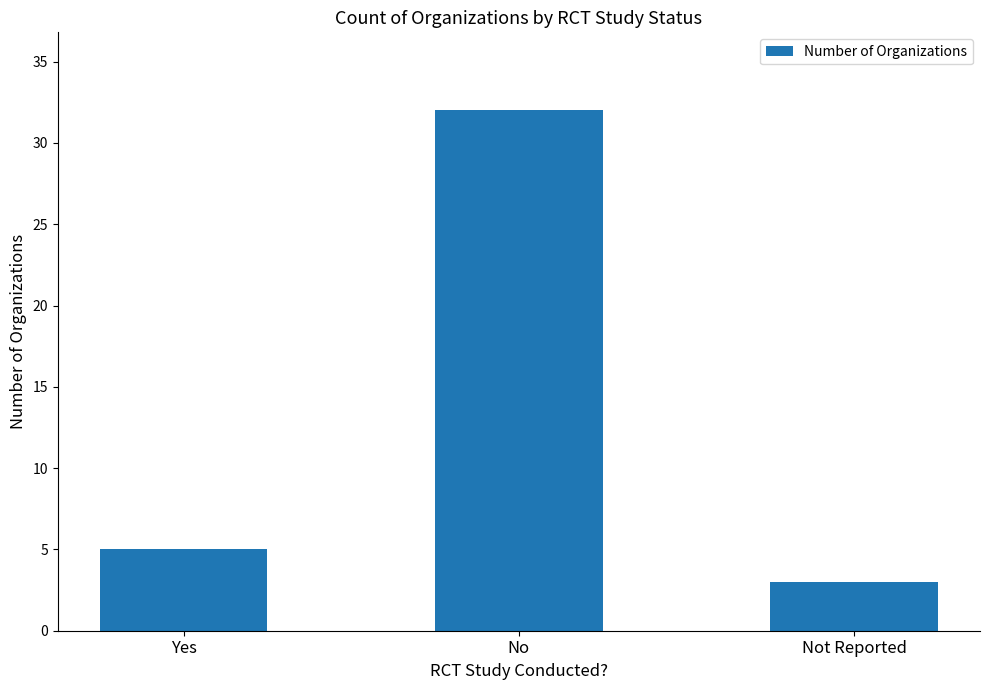

What is the sum of all values?

40